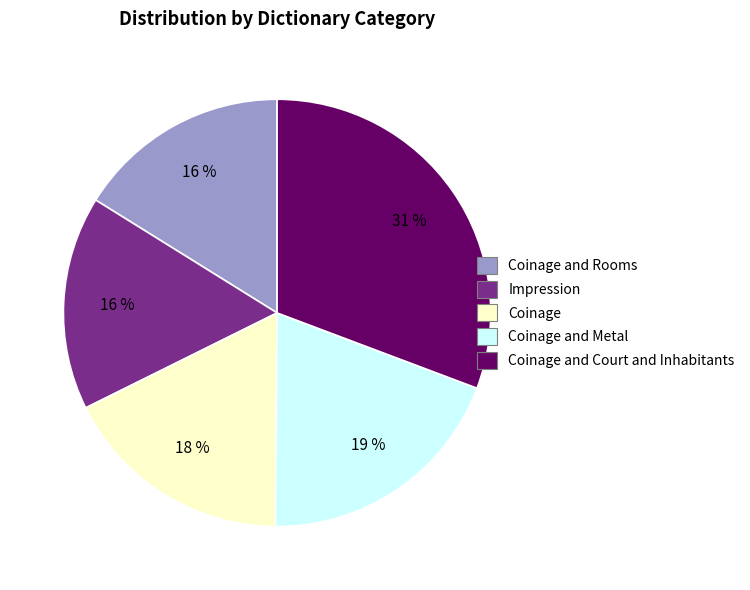

To the nearest percent, what is the difference between the largest and smallest slice percentages?

15%